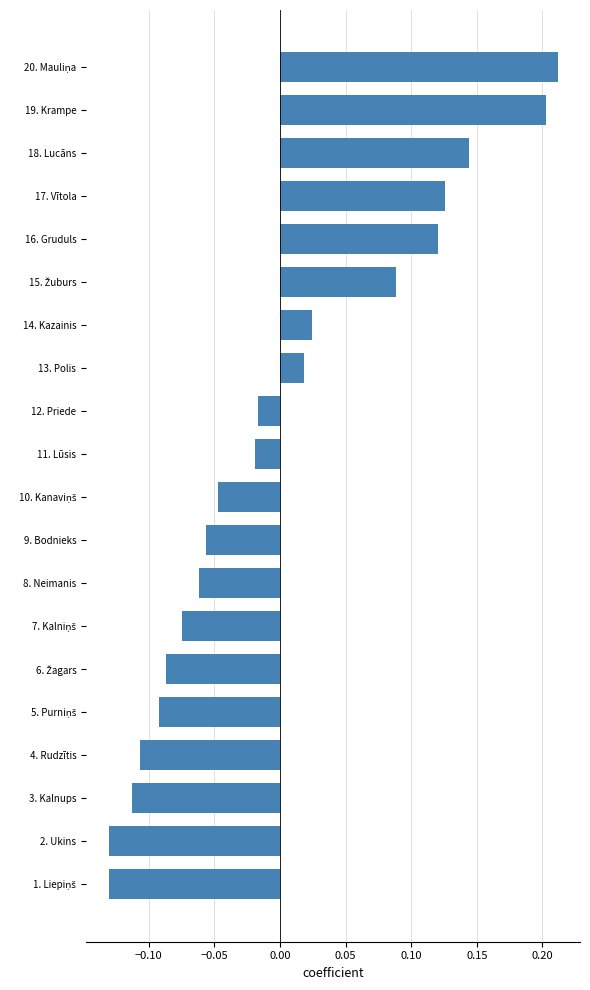

How many bars are there in total?

20